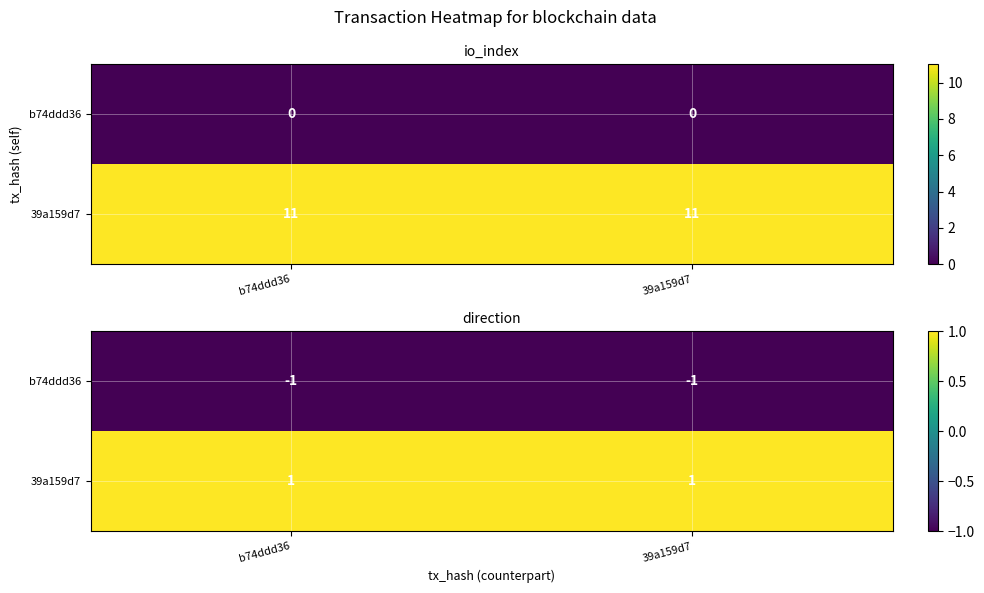

At 39a159d7, list the series in order from smallest to largest.

b74ddd36, 39a159d7